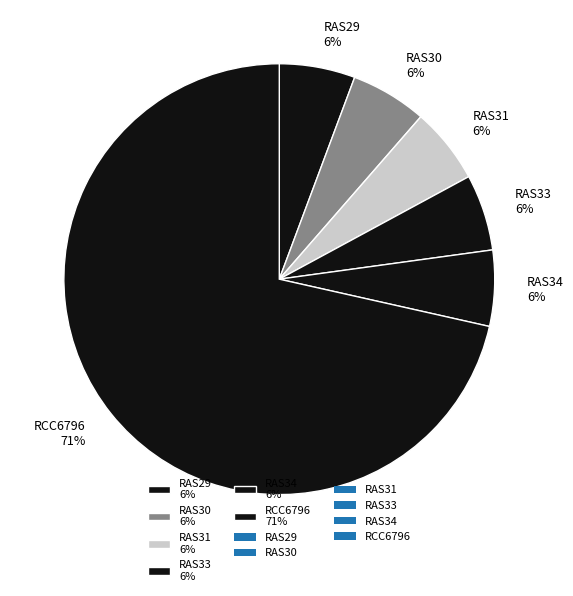

The RAS29 slice represents 6% of the pie. True or false?

True